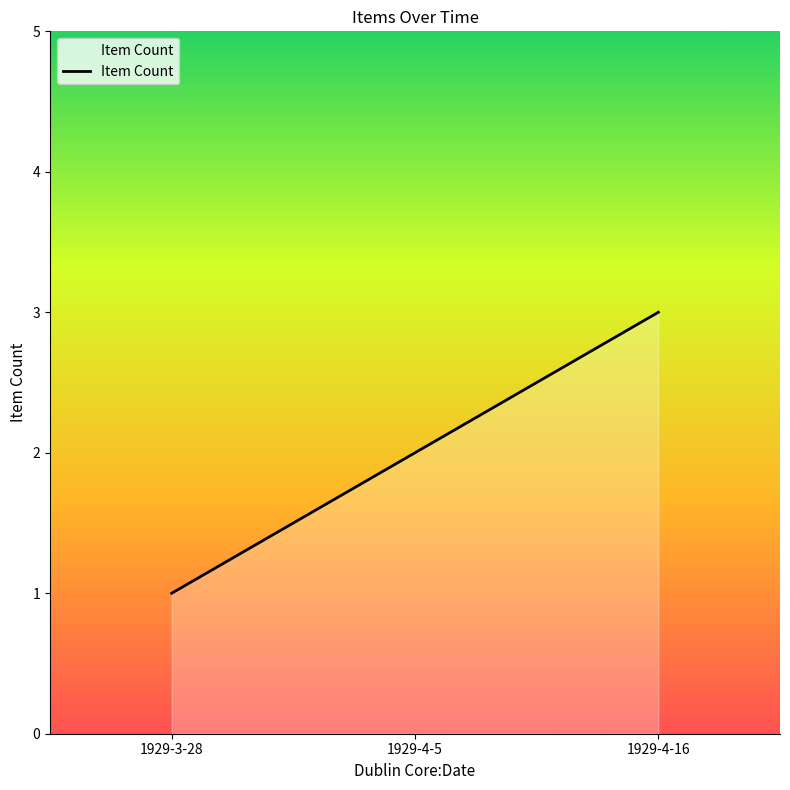

What is the sum of the values at 1929-4-5 and 1929-3-28?

3